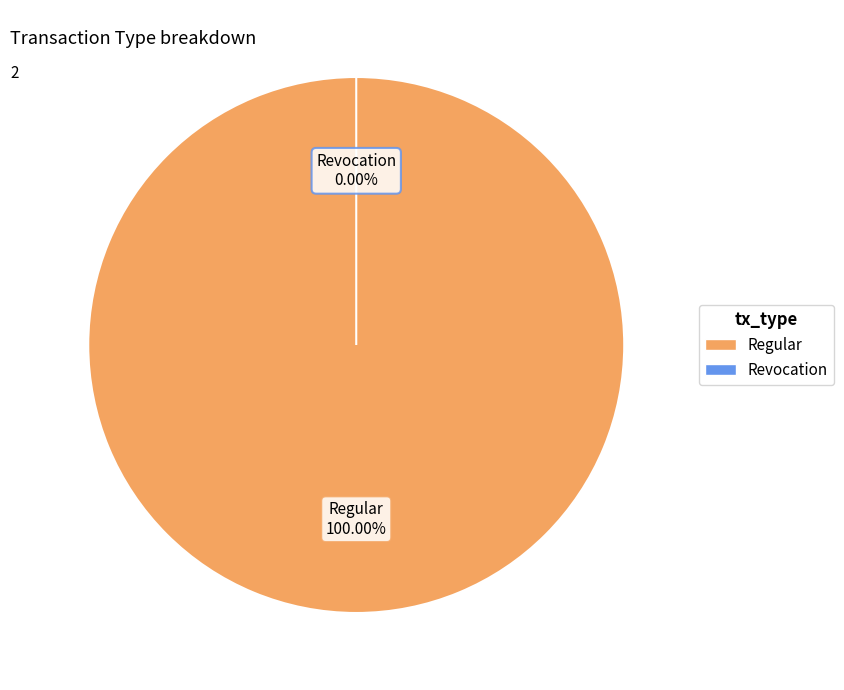

How many segments does this pie chart have?

2